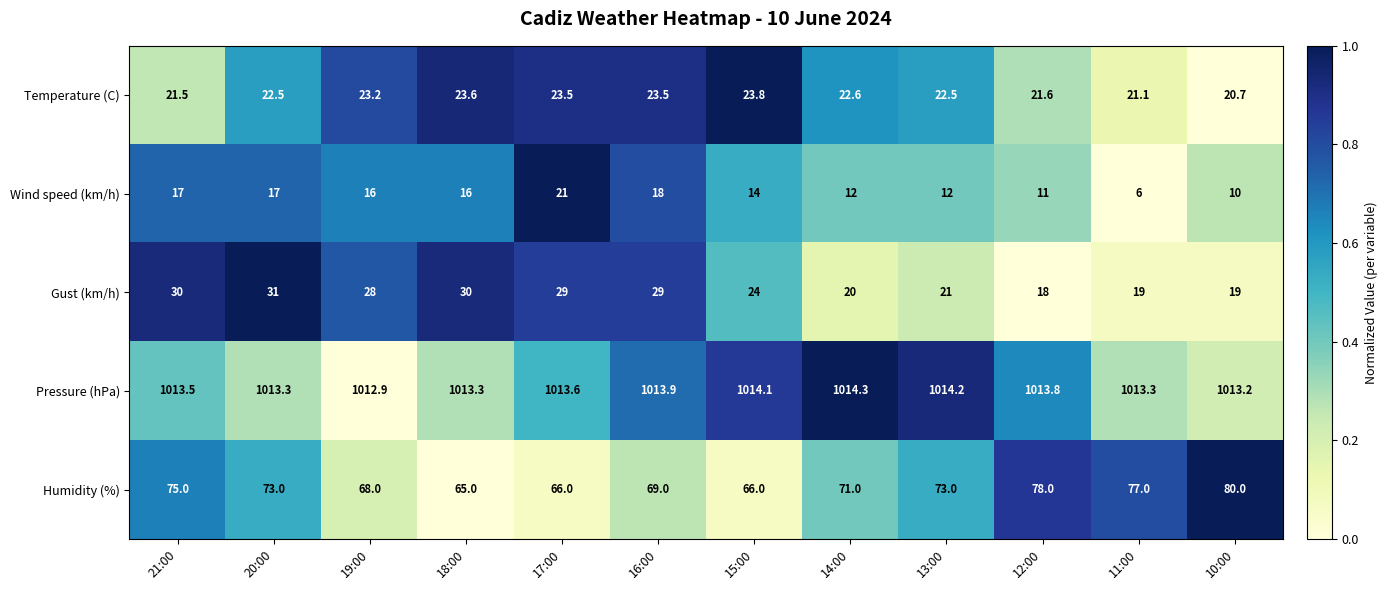

Which series has the largest total across all categories?

Pressure (hPa)